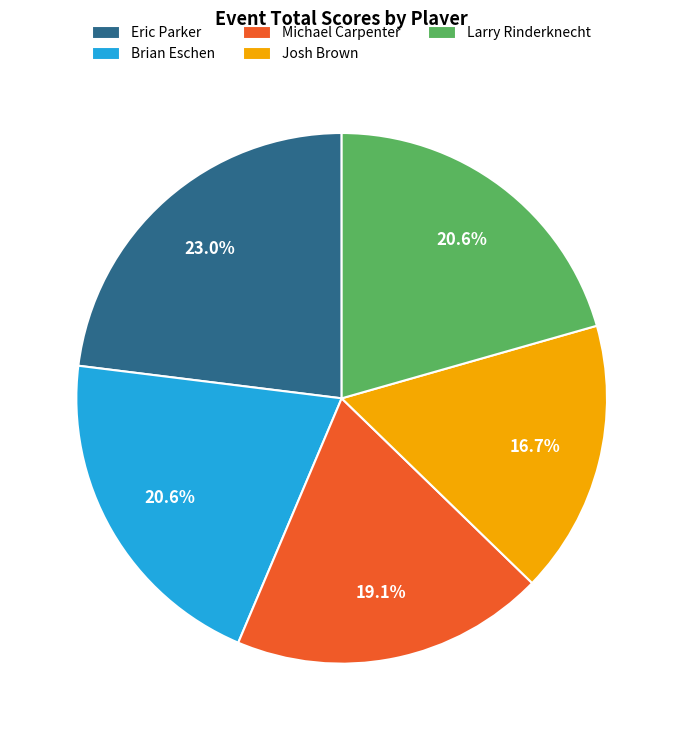

Approximately how many times larger is the value at Michael Carpenter compared to Brian Eschen?

0.9